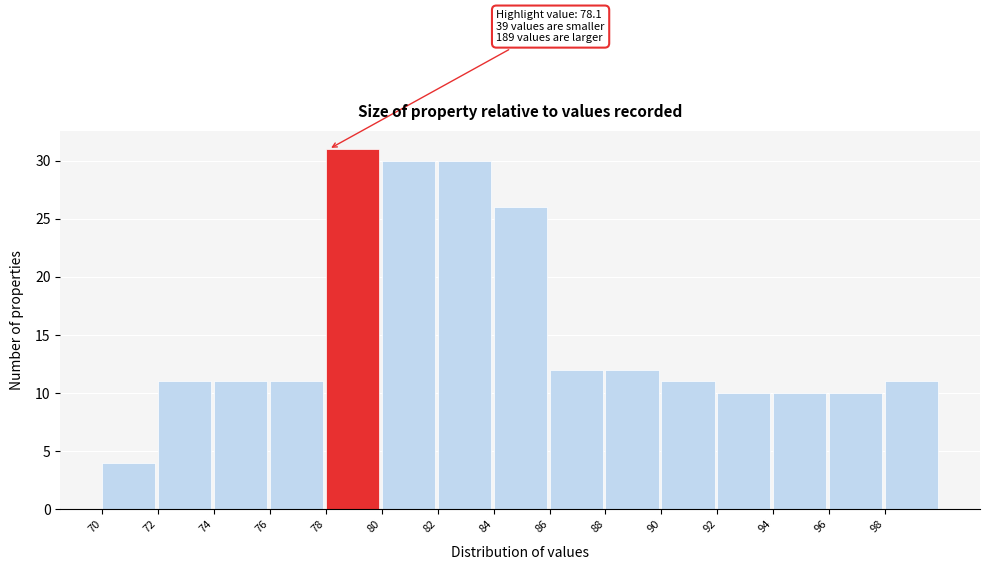

Over which range of the x-axis is the bar tallest?

78 to 80